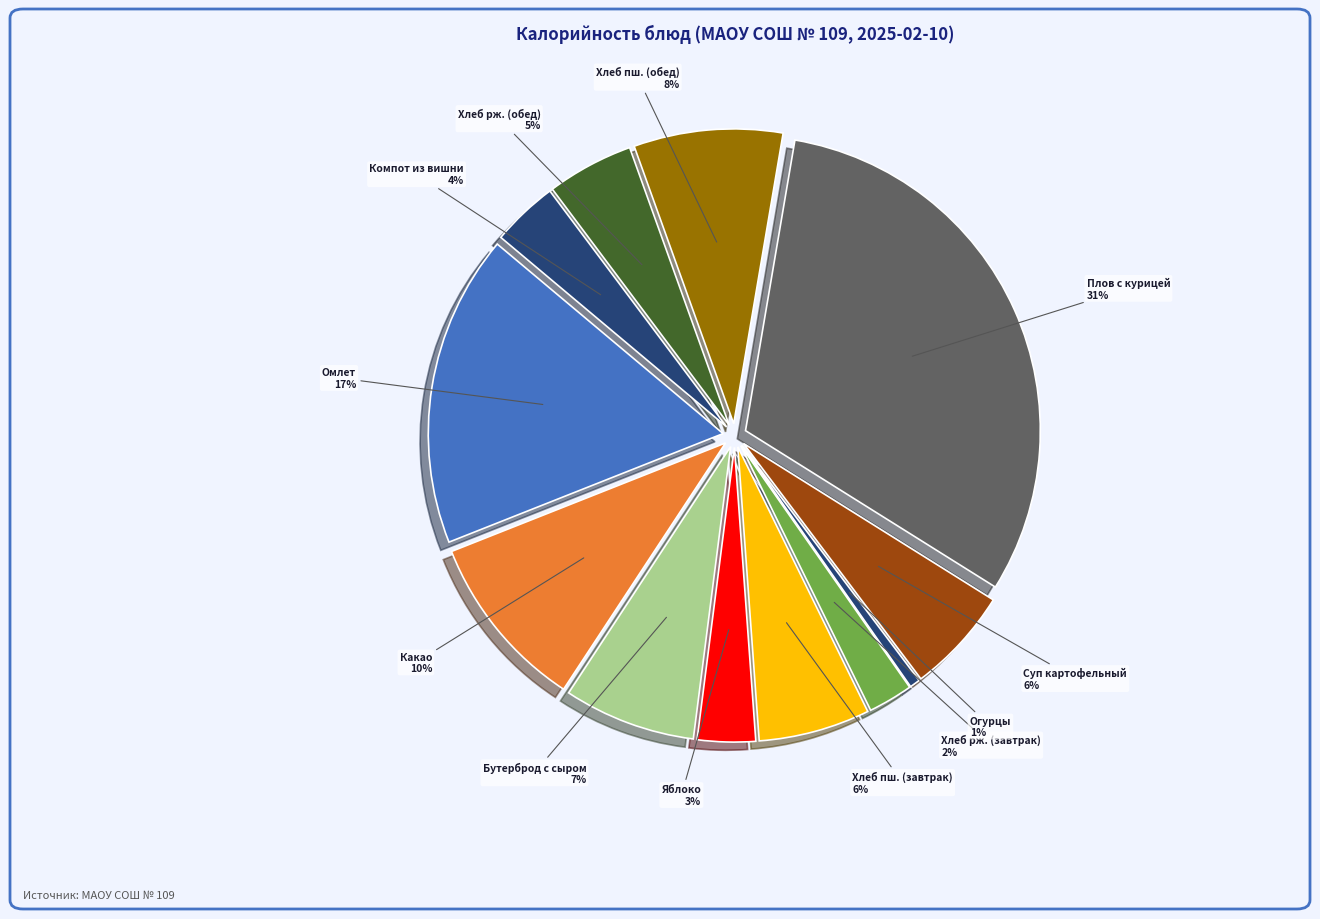

Count the number of slices in the pie.

12